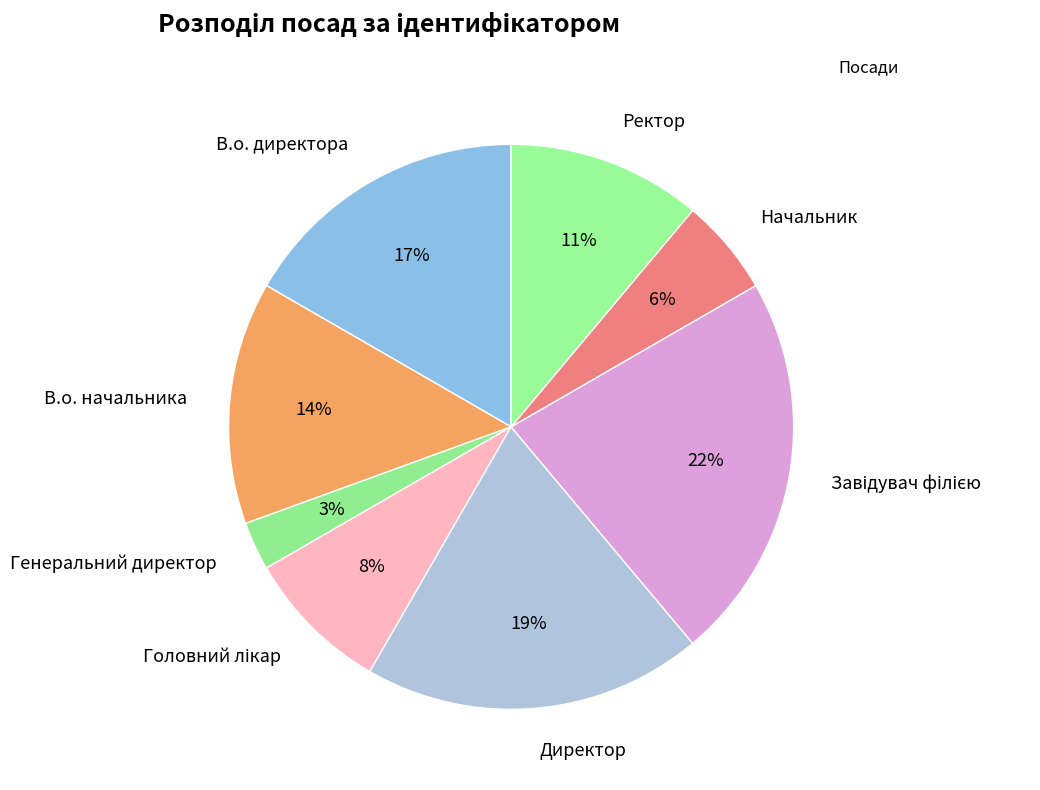

Does Начальник account for over 50% of the chart?

No